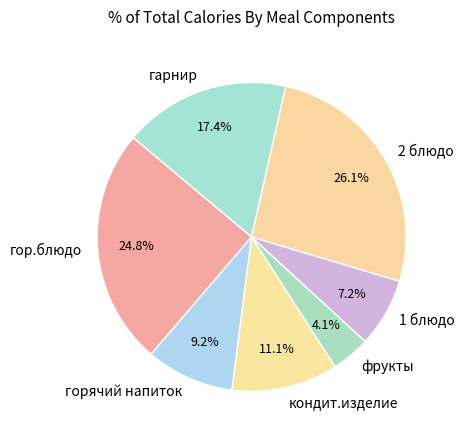

Between горячий напиток and 2 блюдо, which is larger?

2 блюдо